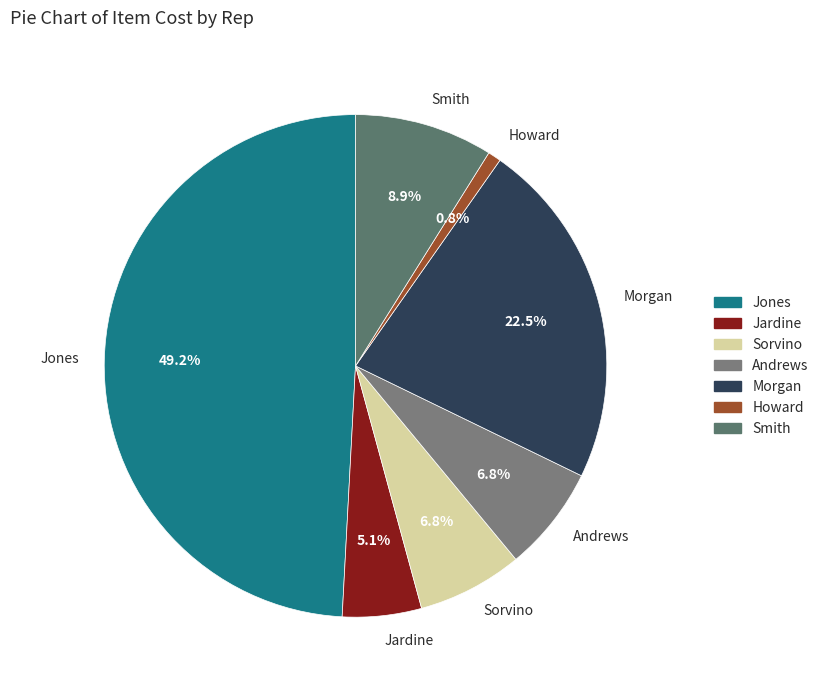

Between Howard and Smith, which is larger?

Smith